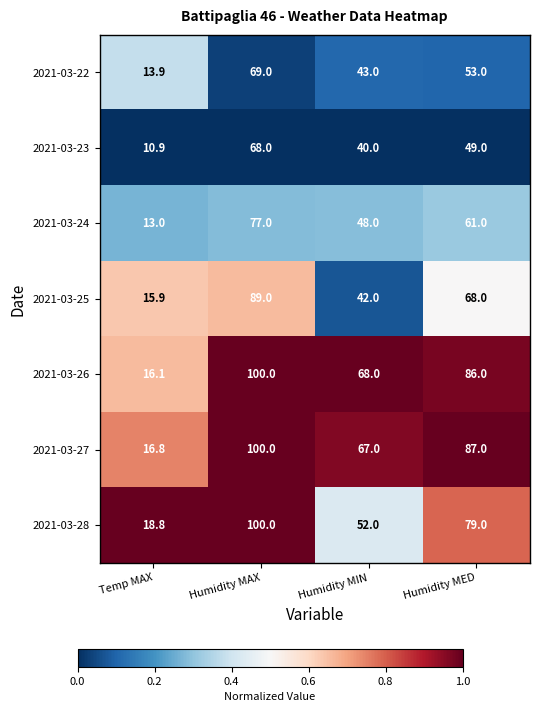

Which category has the highest value across all series?

Humidity MAX